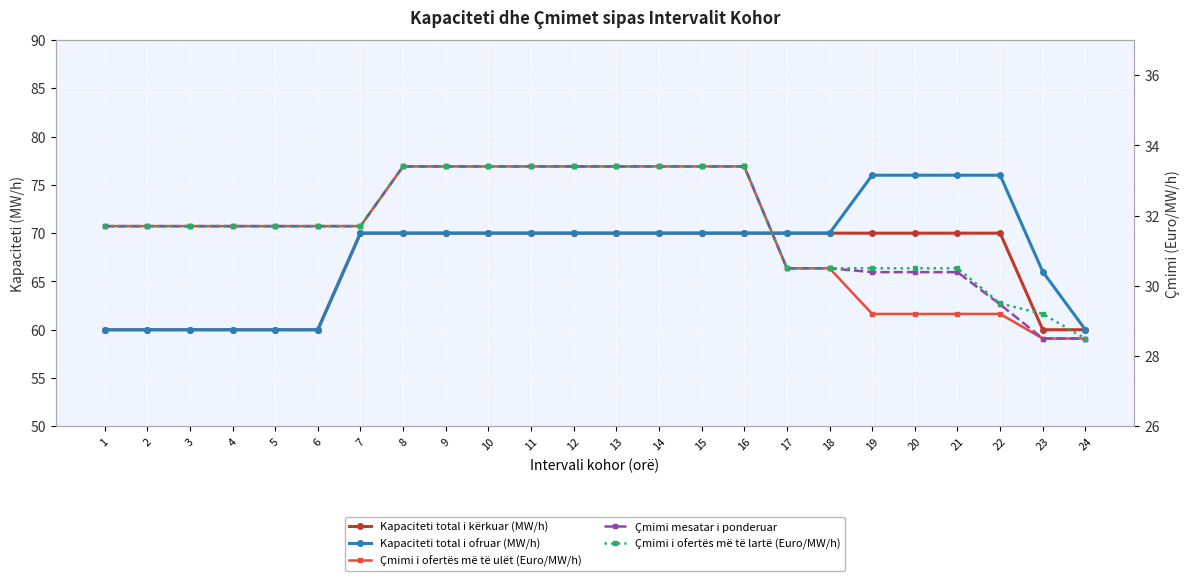

What is the total value across all series at 24?

205.5